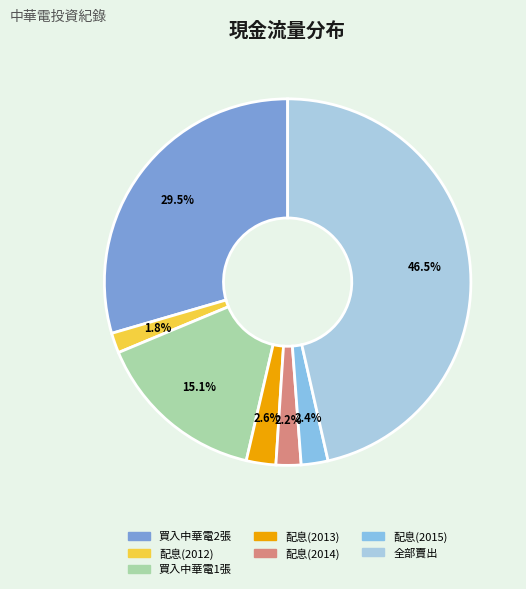

True or false: 買入中華電2張 accounts for 30% of the total.

True